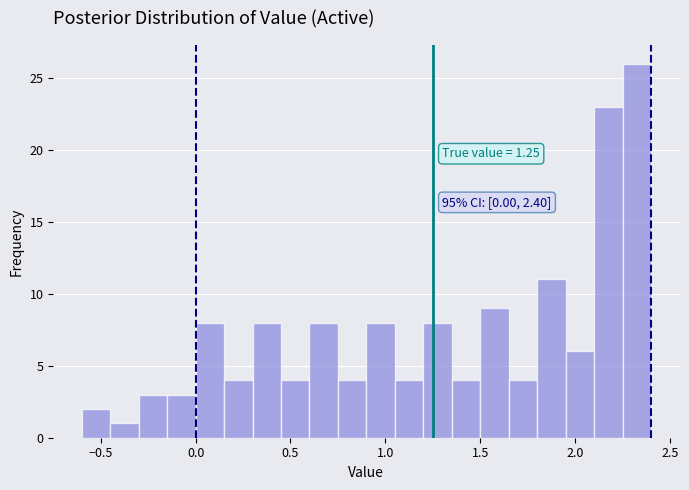

Around what value on the x-axis is the tallest bar? Give the approximate position of its centre, as read against the axis.

2.35